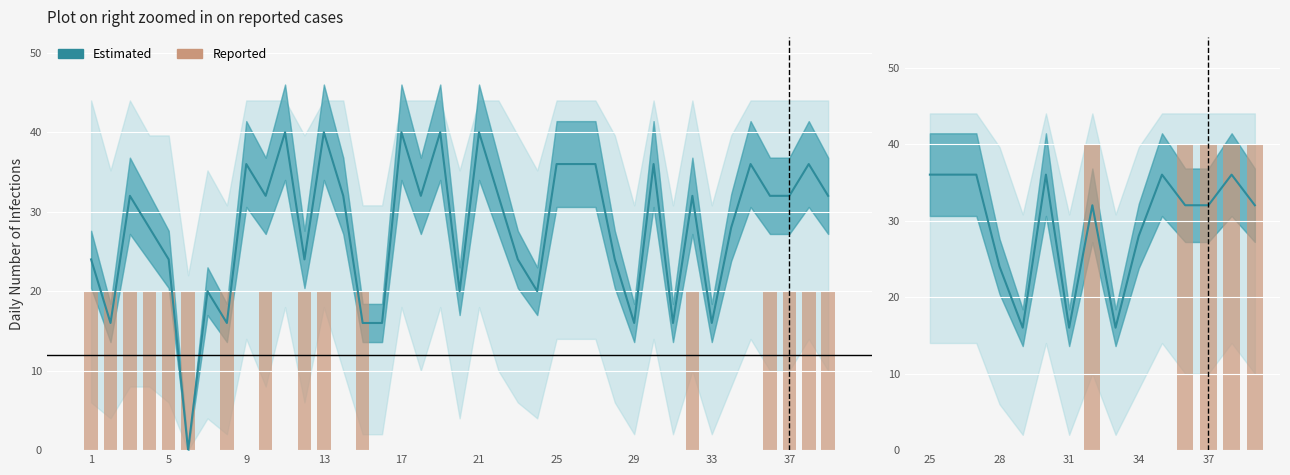

How many values are between 0 and 20?

39